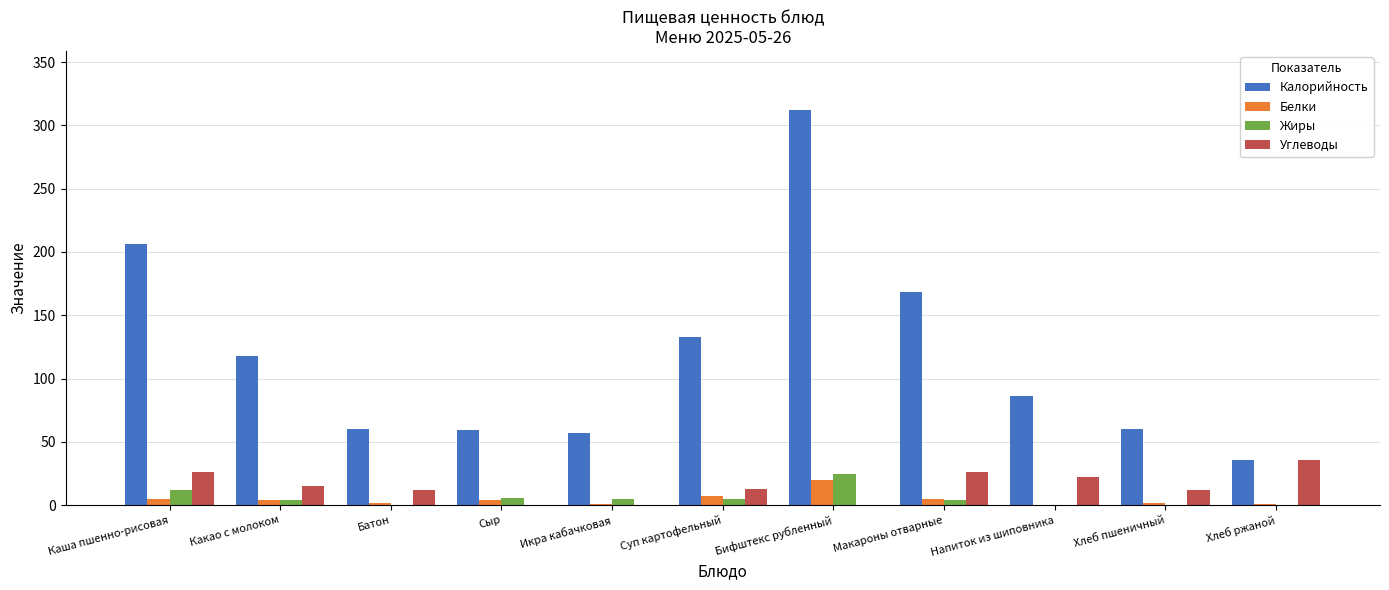

Between Бифштекс рубленный and Хлеб ржаной, which series saw the biggest shift?

Калорийность